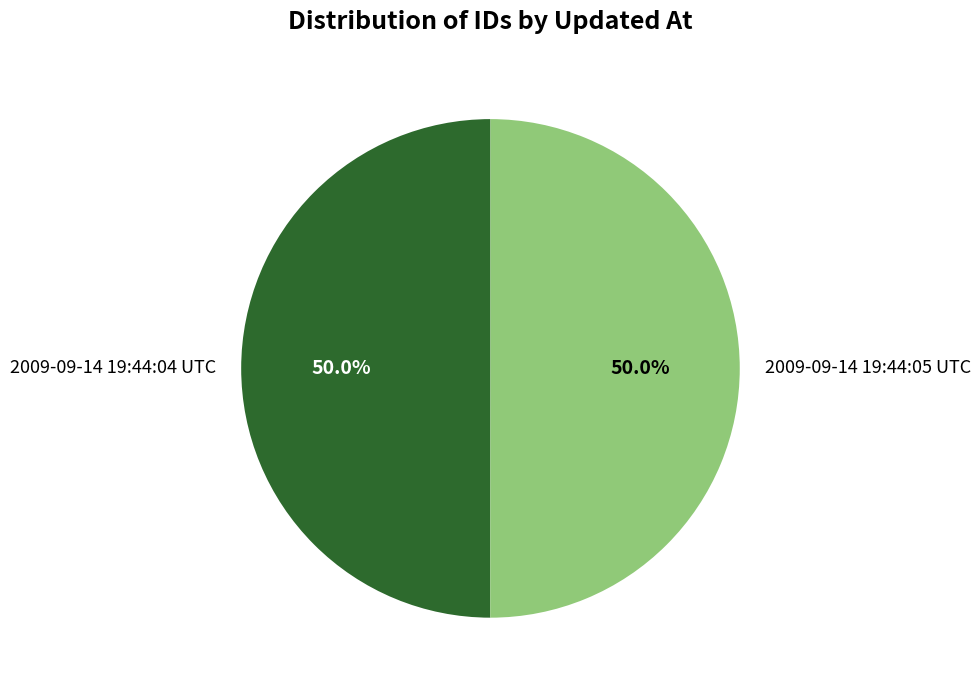

What percentage is NOT represented by 2009-09-14 19:44:05 UTC?

50.0%